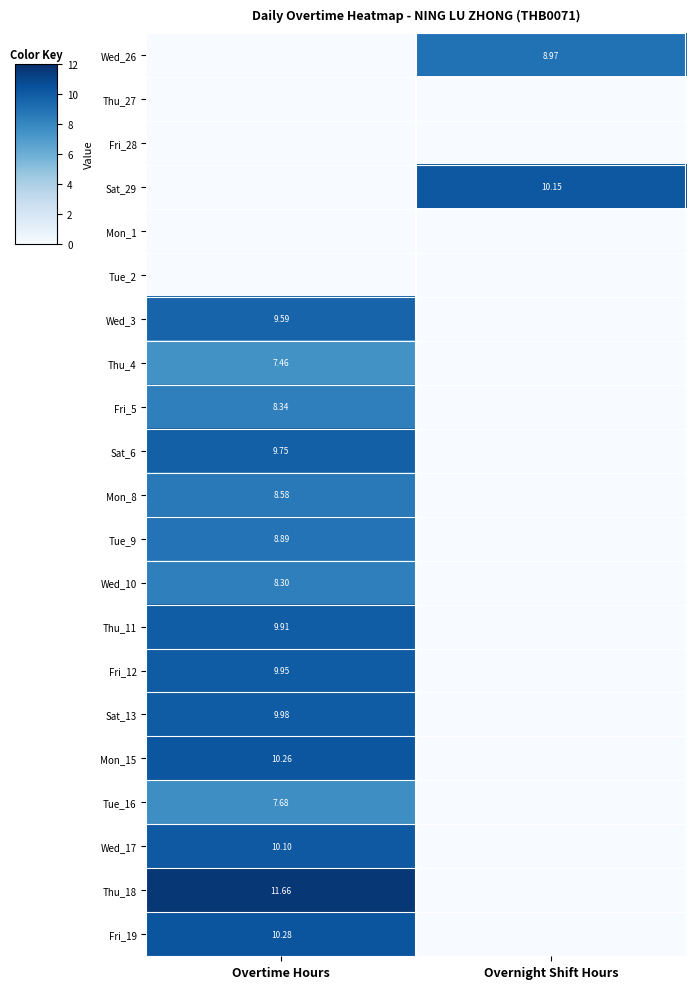

The value of Mon_15 at Overnight Shift Hours is 5.5. True or false?

False